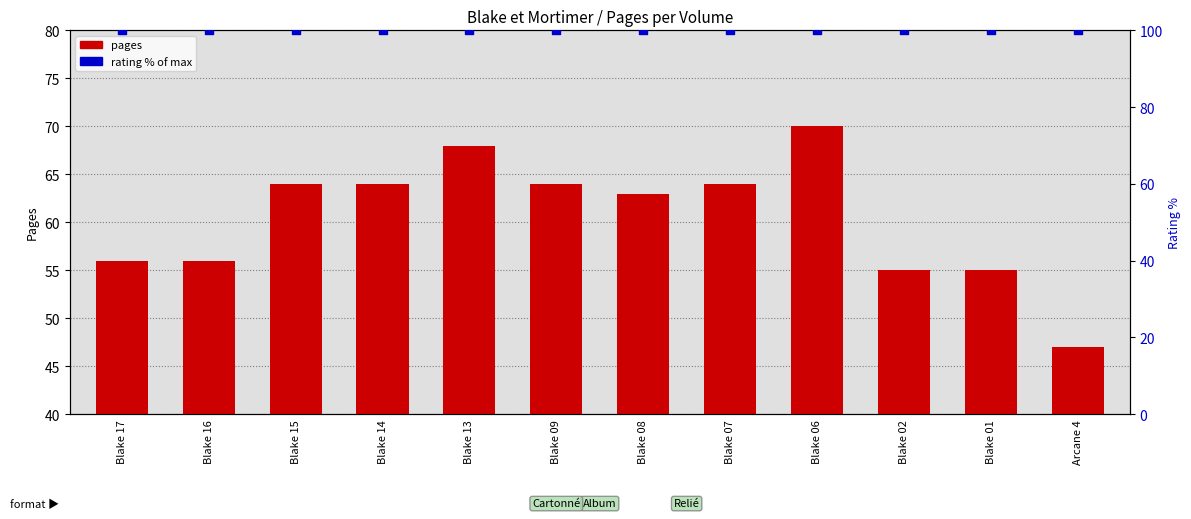

What are all the series names shown in the legend?

pages, rating (% of max)